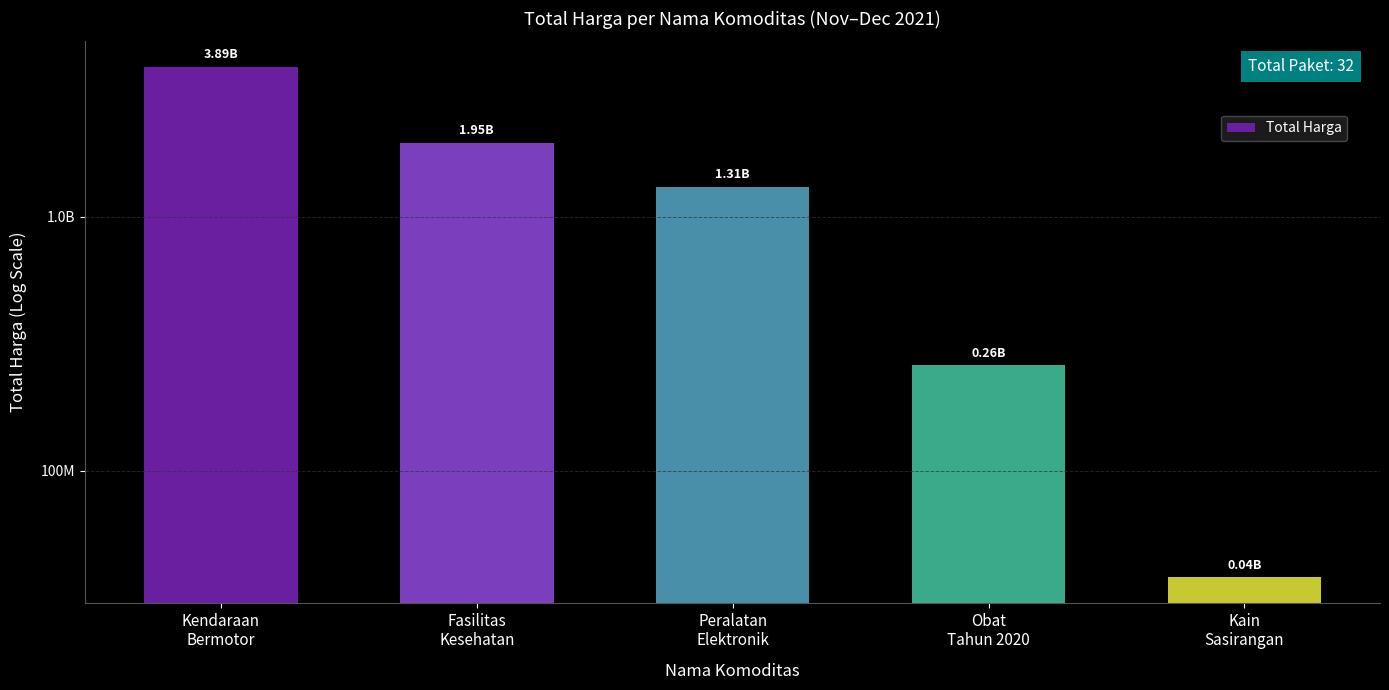

Reading left to right, what are all the values shown in this chart?

3888564100	1953197940	1311220800	260420170	38075000